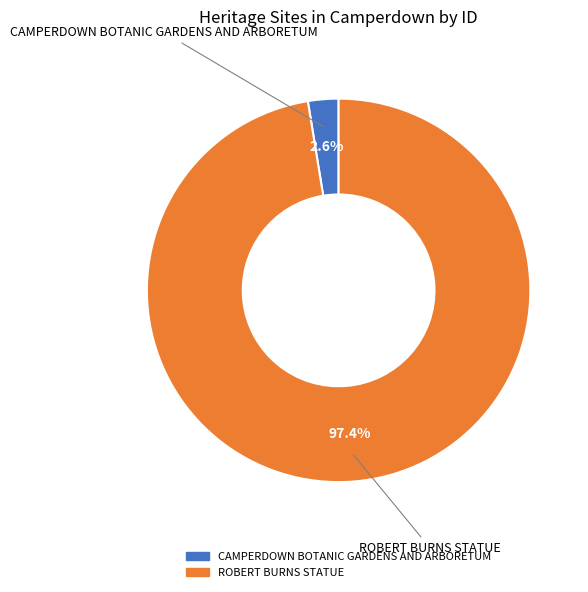

Does any single category account for the majority?

Yes